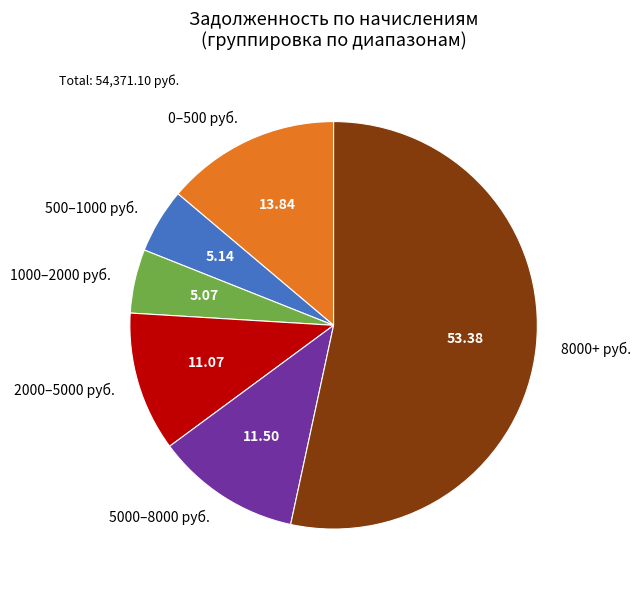

Which slice is the largest?

8000+ руб.